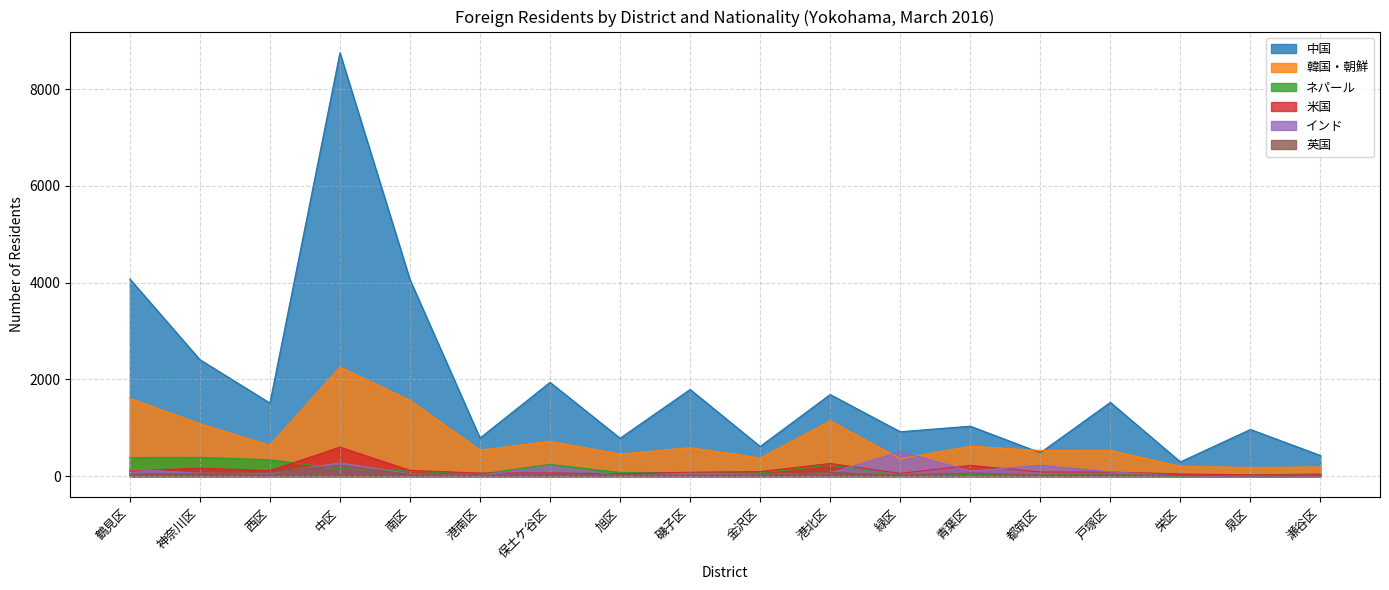

Reading left to right, transcribe all the data shown in this chart.

中国: 4077	2409	1511	8752	4062	788	1939	784	1792	614	1687	918	1033	484	1525	295	965	427
韓国・朝鮮: 1611	1084	639	2259	1569	538	720	458	590	377	1143	363	619	531	533	206	180	191
ネパール: 385	389	339	151	106	42	242	77	73	65	229	17	26	27	41	1	22	48
米国: 107	166	114	600	120	63	66	51	81	94	262	57	223	86	84	45	27	29
インド: 143	62	53	275	49	18	209	12	59	36	66	508	107	223	89	5	1	3
英国: 43	48	73	228	35	17	25	23	21	20	76	19	65	22	26	14	6	8